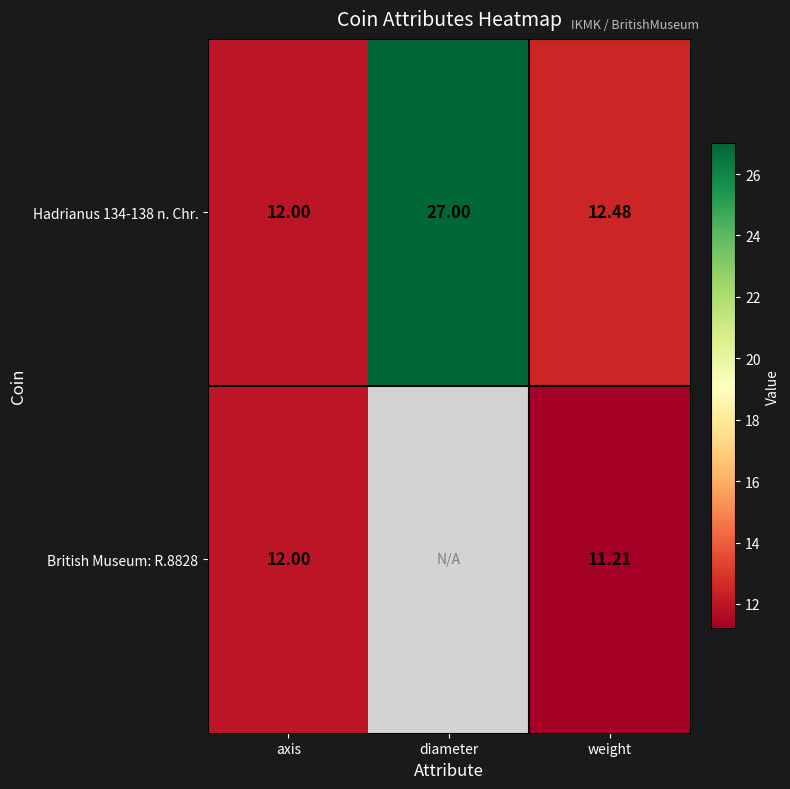

What value does the Hadrianus 134-138 n. Chr. series have at axis?

12.0